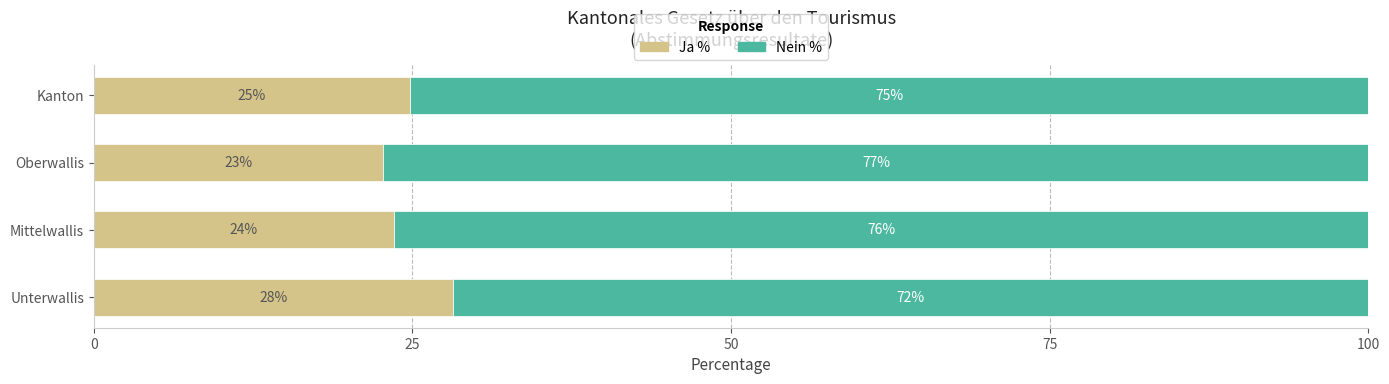

What are all the series names shown in the legend?

Ja %, Nein %